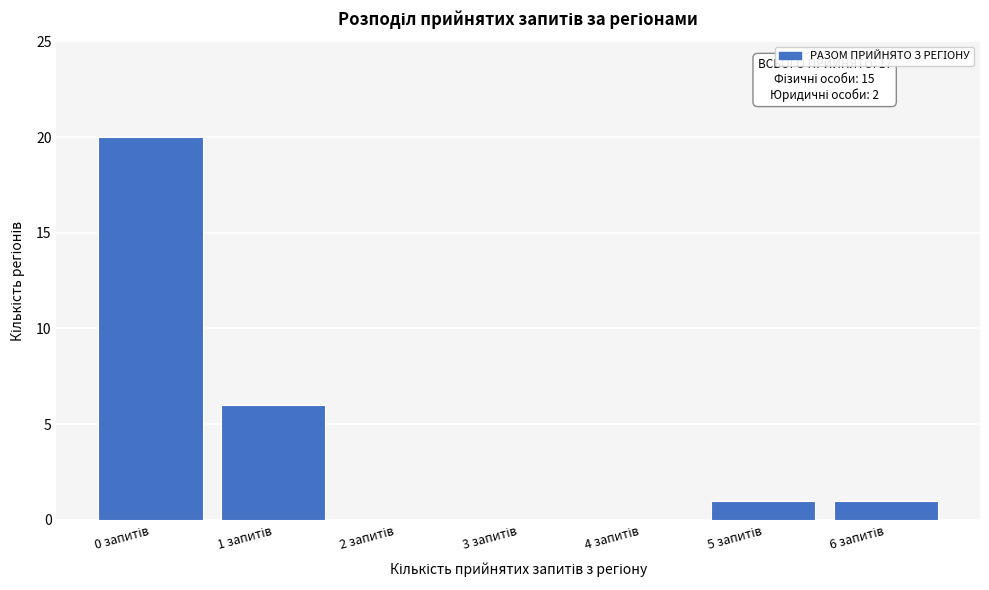

Over which range of the x-axis is the bar tallest?

-0.5 to 0.5